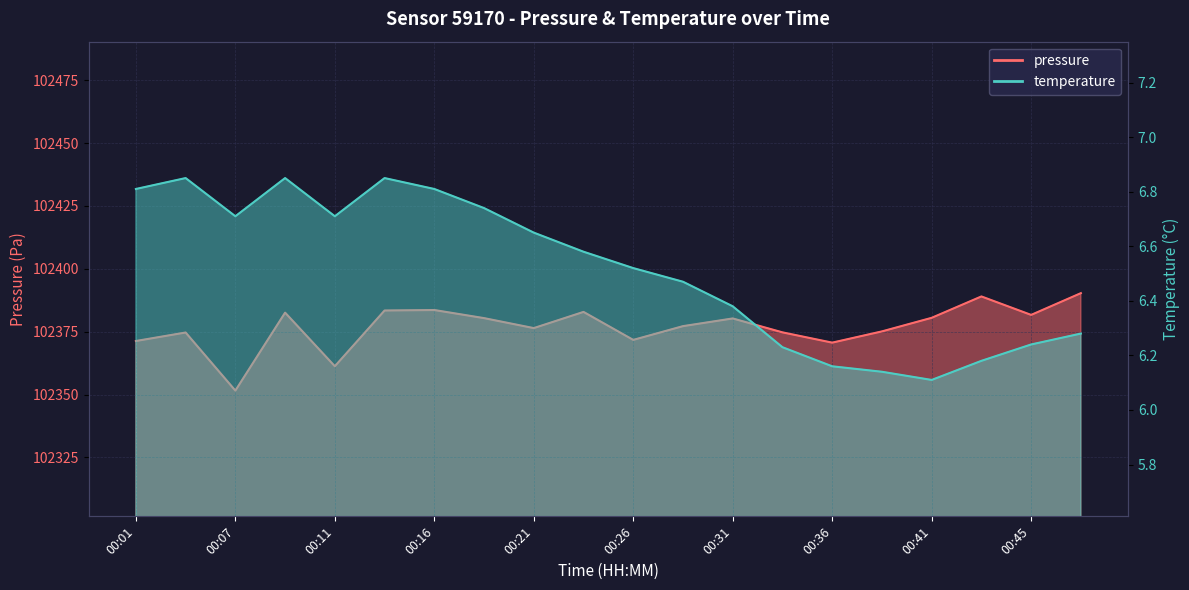

Which series has the largest total across all categories?

pressure